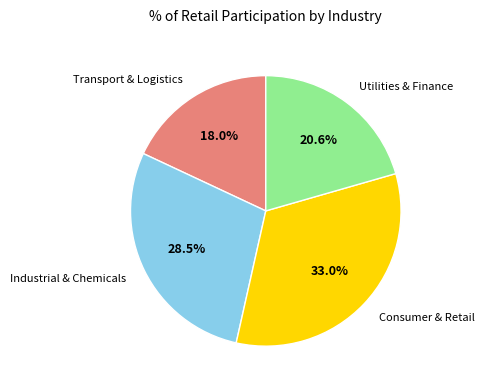

To the nearest percent, what is the difference between the largest and smallest slice percentages?

15%